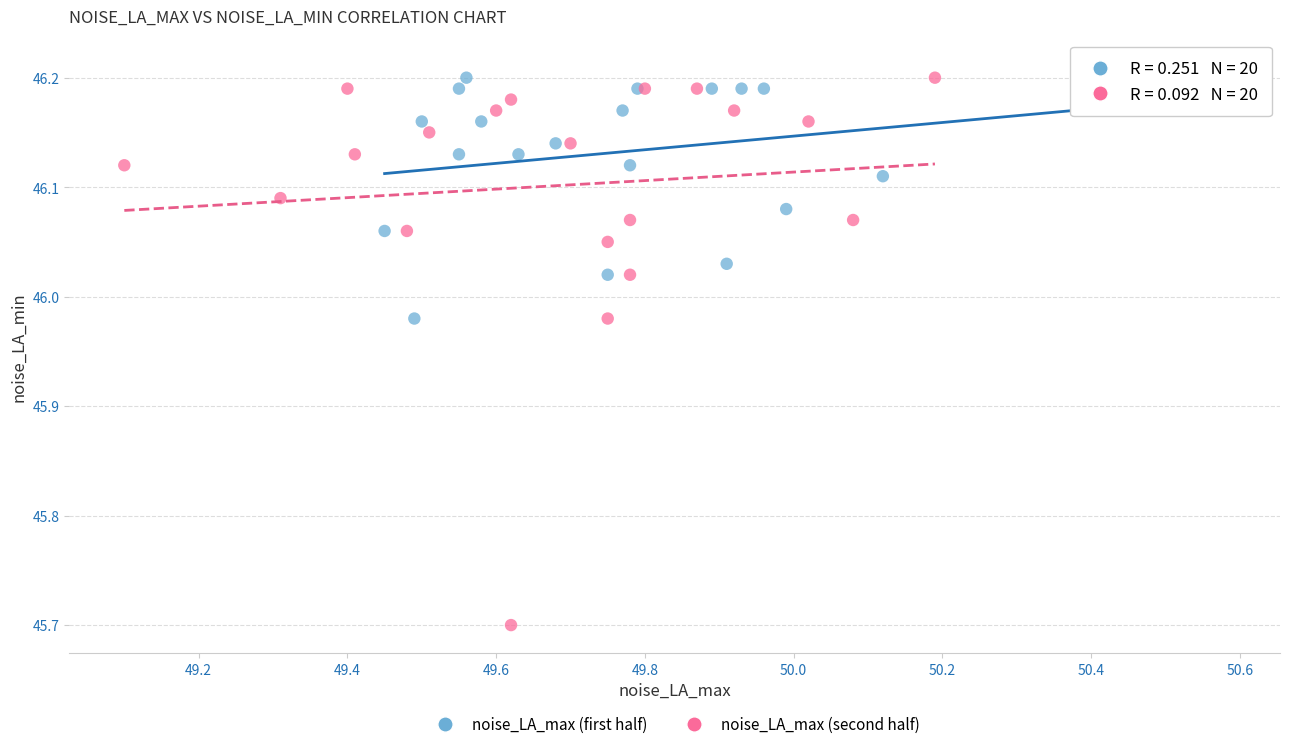

Which series contains the lowest Y value?

noise_LA_max (second half)